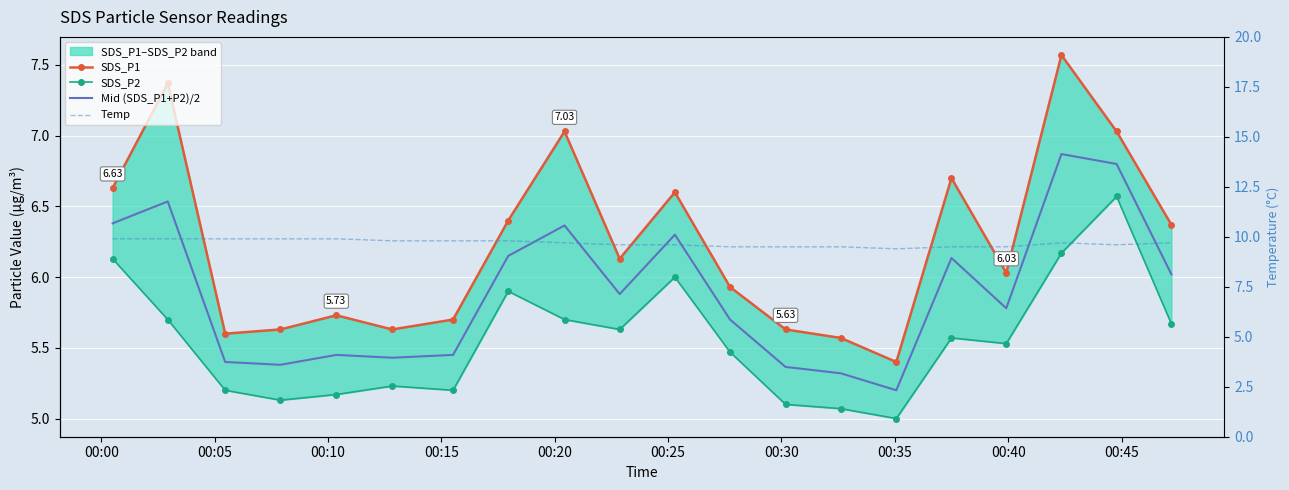

Which series has the widest spread of values?

SDS_P1